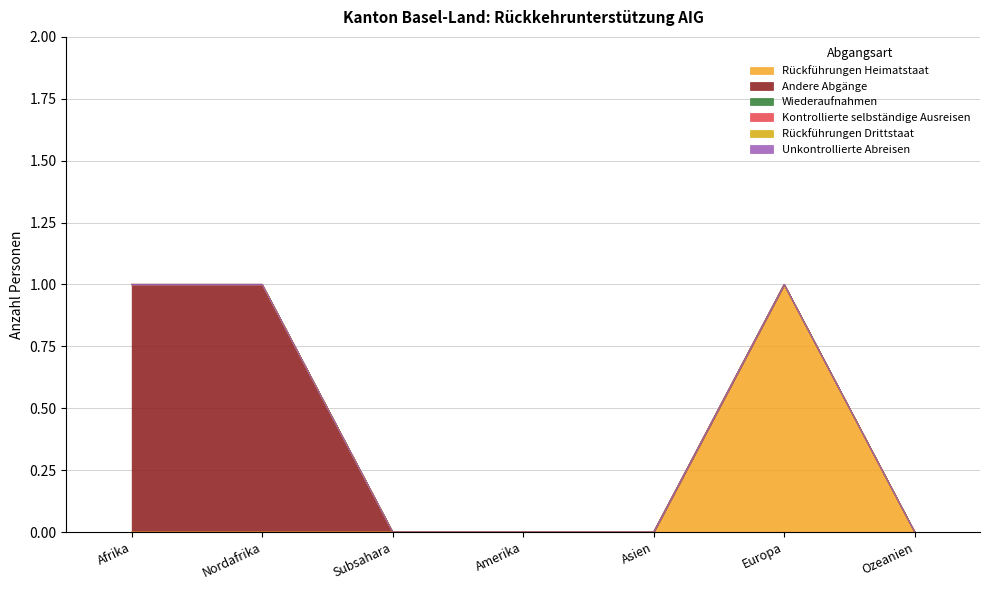

Which series has the largest total across all categories?

Andere Abgänge